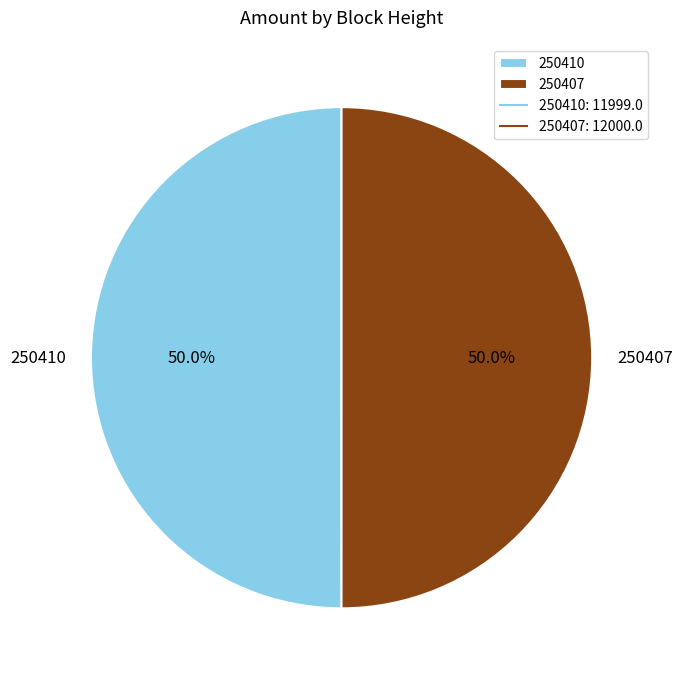

To the nearest percent, what is the combined percentage of 250410 and 250407?

100%